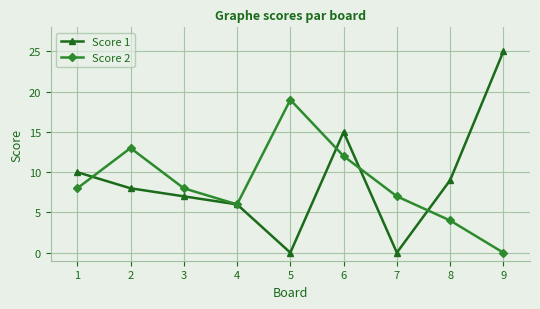

What is the value of the Score 2 point at the 2nd from the left?

13